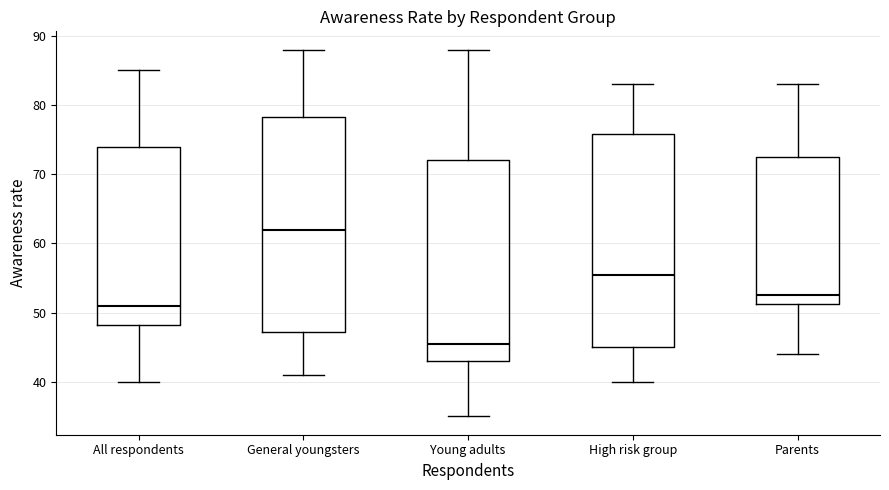

Where is the upper edge of the box for Young adults on the y-axis? The values are not printed on the chart, so give them approximately, as read against the axis.

72